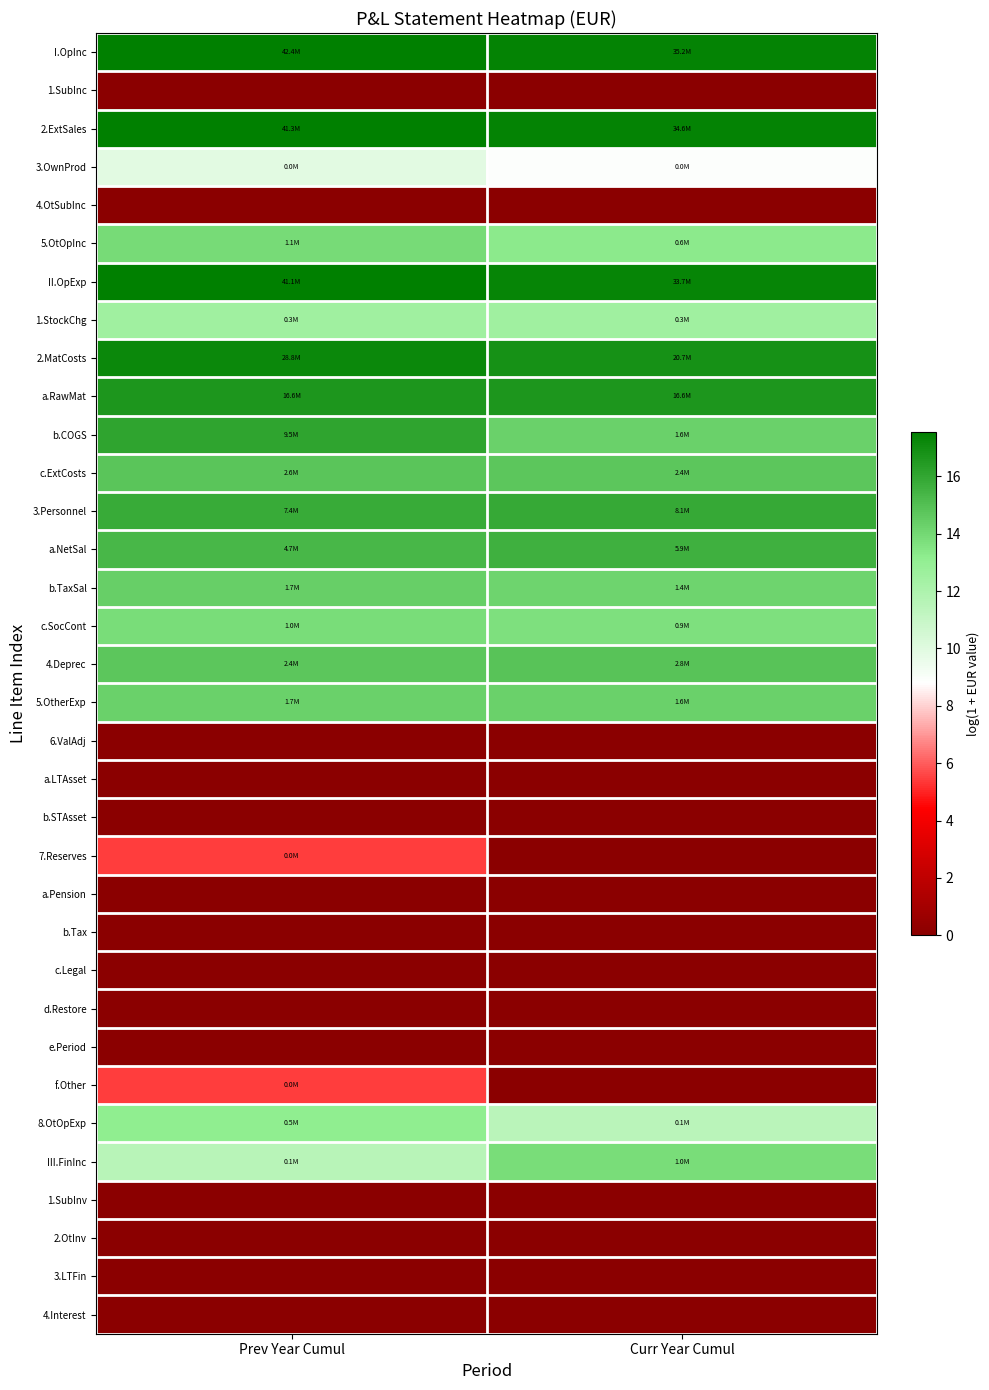

Which series has the largest total across all categories?

I.OpInc